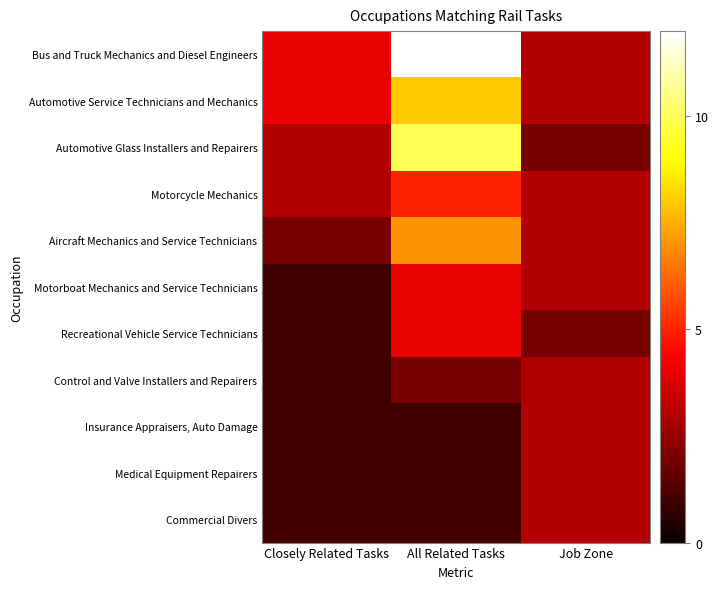

What is the difference between the highest and lowest values at Closely Related Tasks?

3